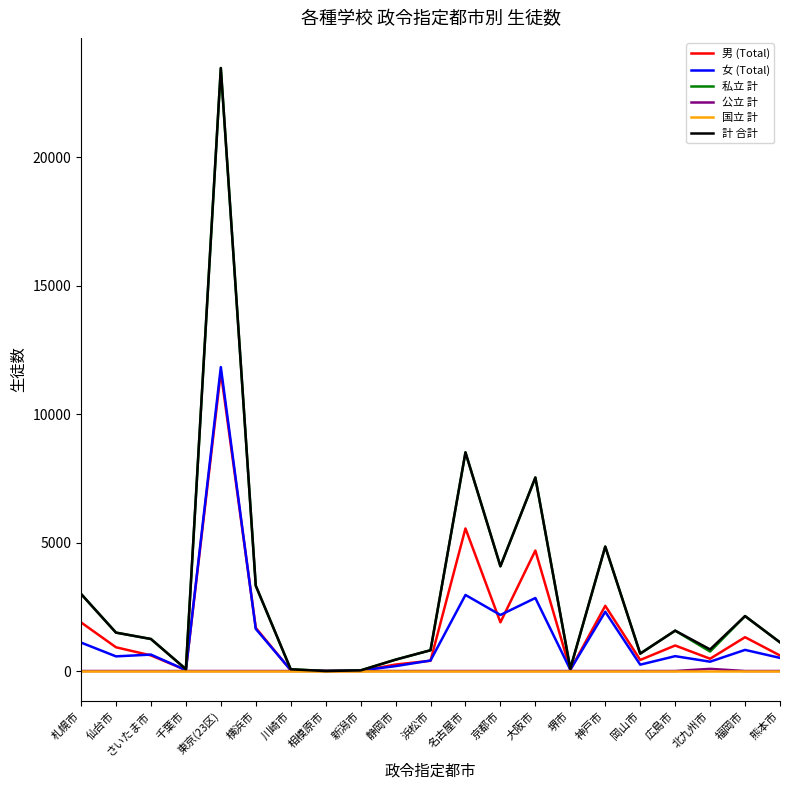

At which label is 計 合計 closest to 11732?

名古屋市